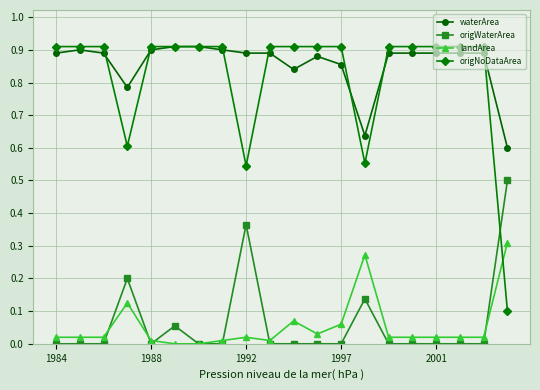

True or false: origWaterArea and waterArea cross at least once.

False